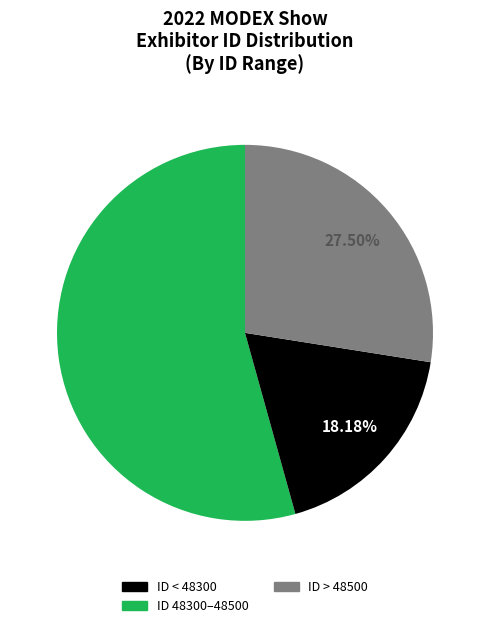

How many slices are in this pie chart?

3